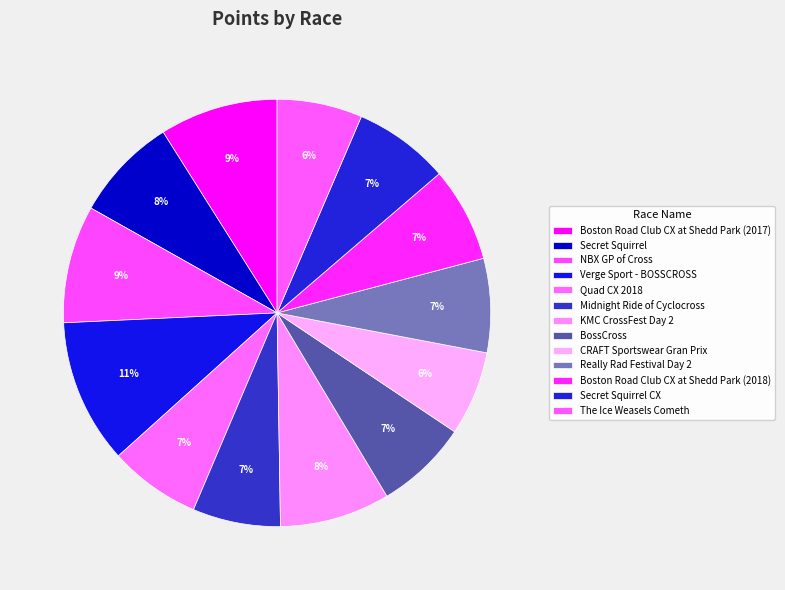

What is the total percentage of The Ice Weasels Cometh and KMC CrossFest Day 2?

14.8%